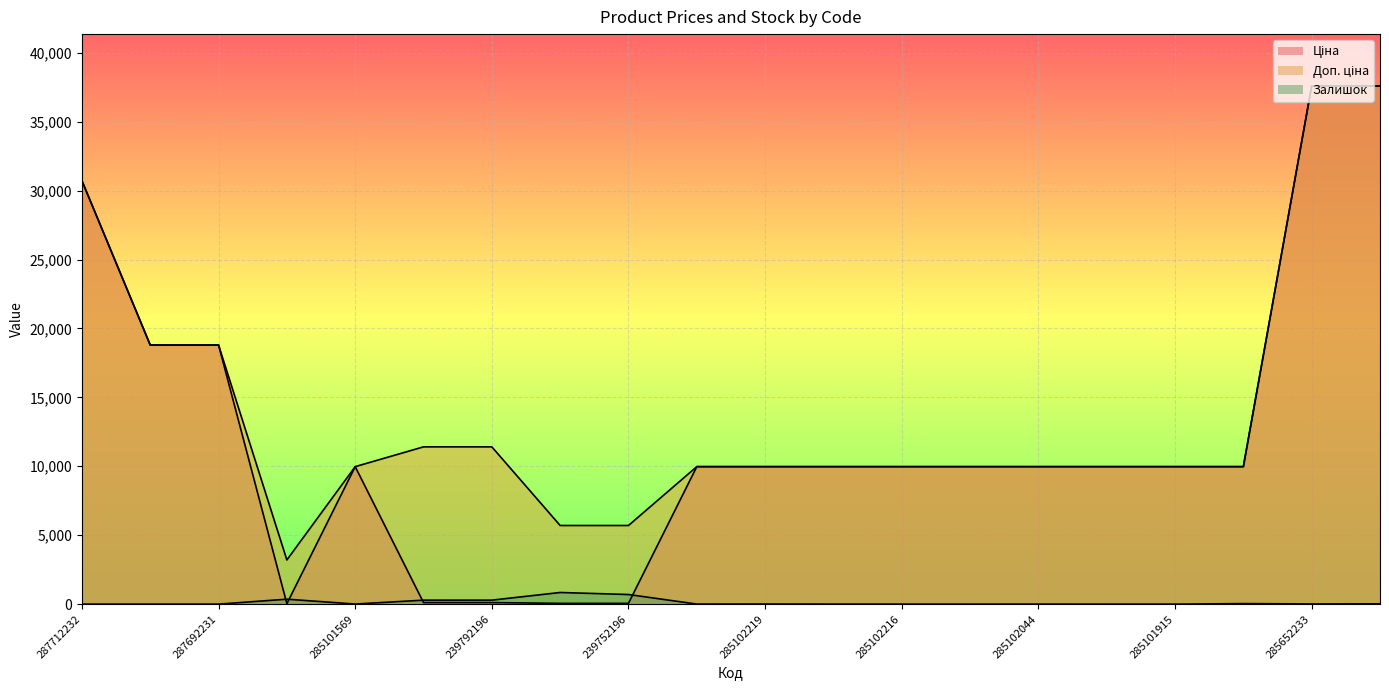

What is the difference between the maximum and minimum values in the Ціна series?

37561.6